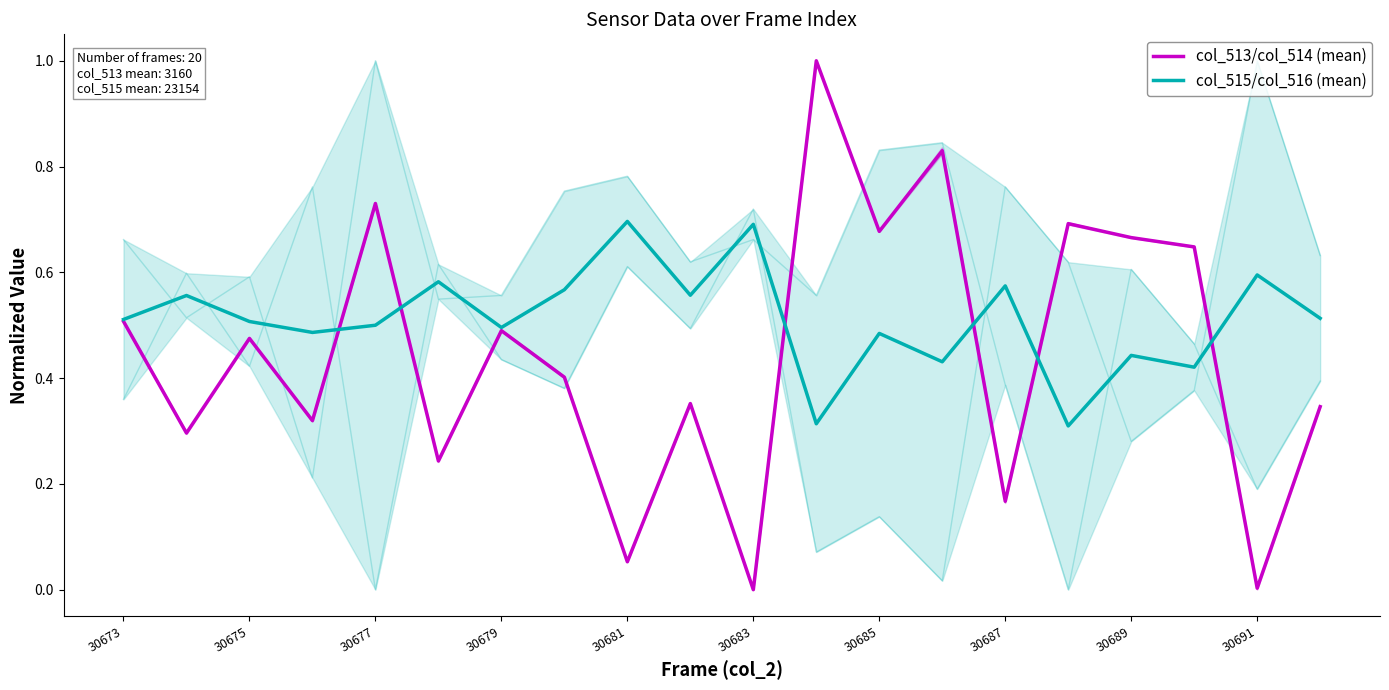

The col_515/col_516 (mean) series shows 0.5 at 30679. True or false?

True